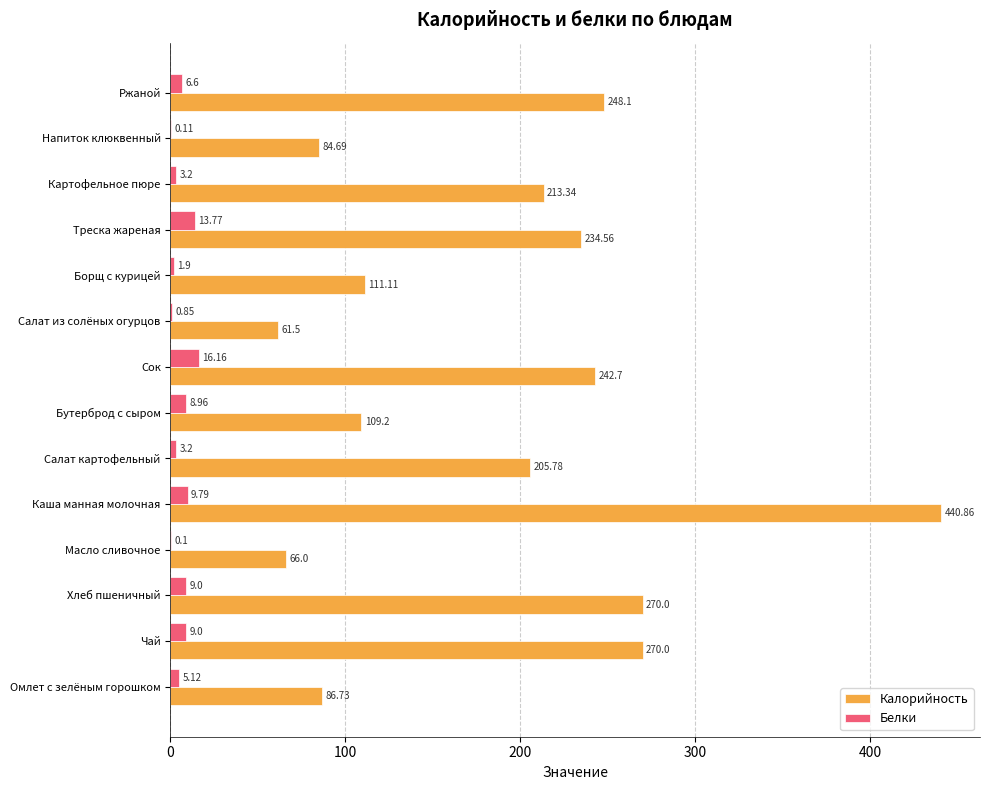

How many categories are shown in the chart?

14